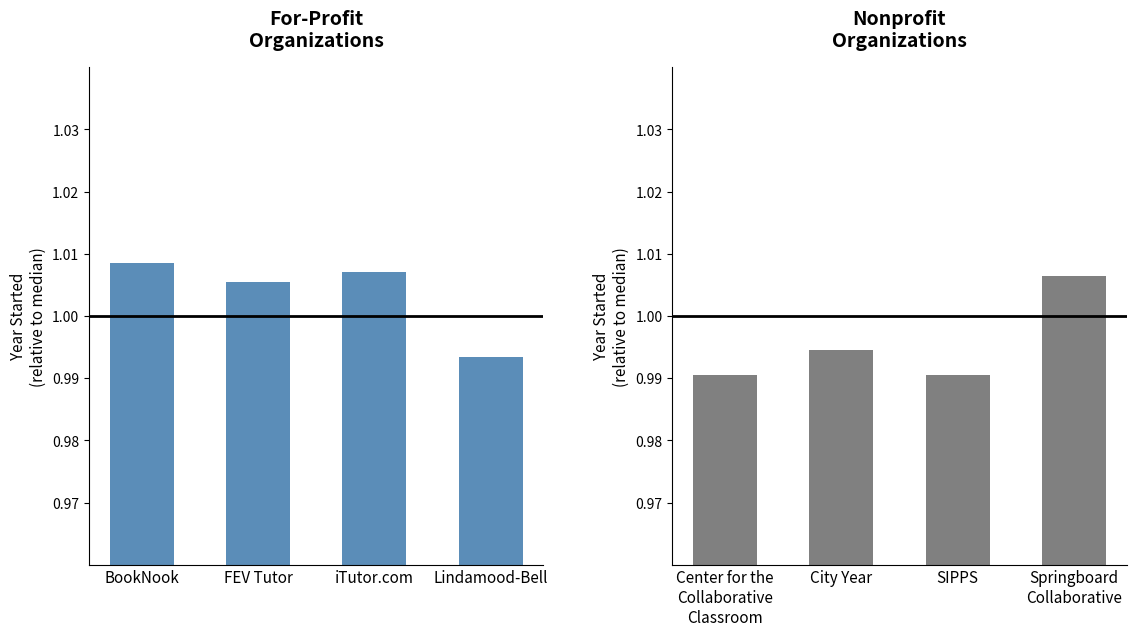

True or false: Nonprofit
Organizations has a value of 0.5 at City Year.

False